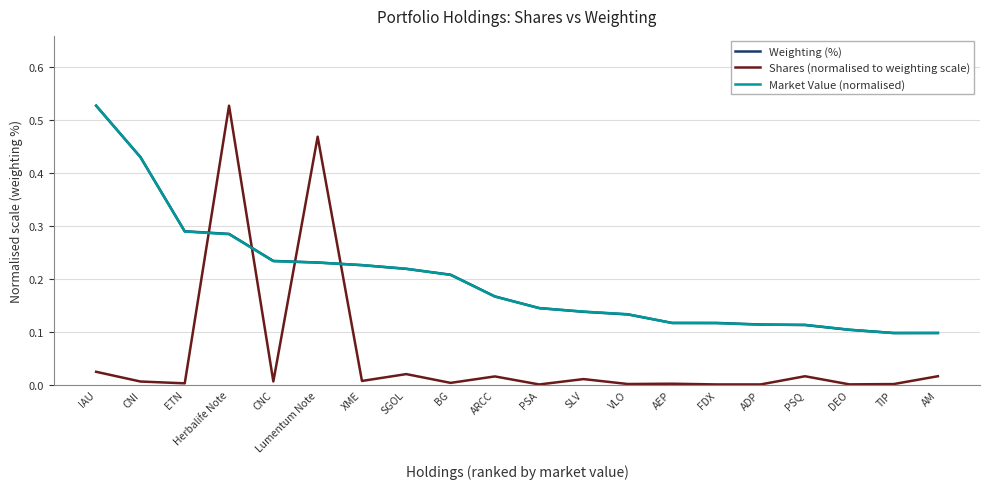

At which label does Shares (normalised to weighting scale) reach its peak?

Herbalife Note